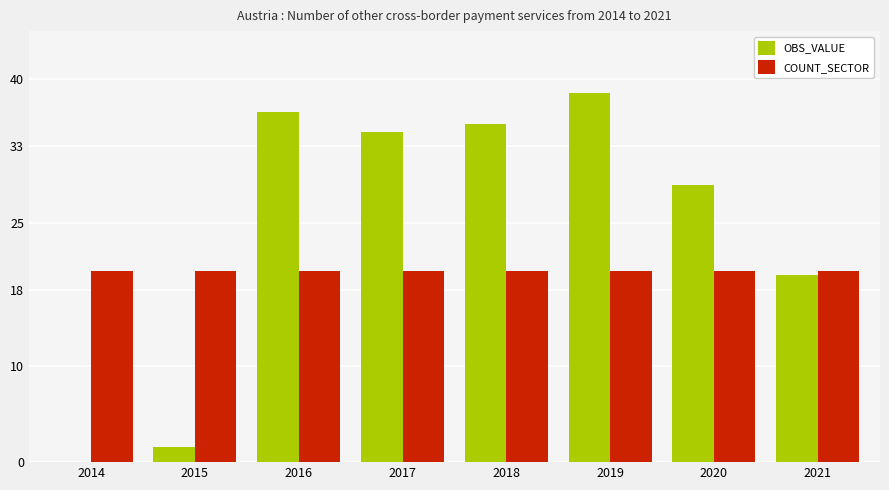

At which label does OBS_VALUE reach its peak?

2019